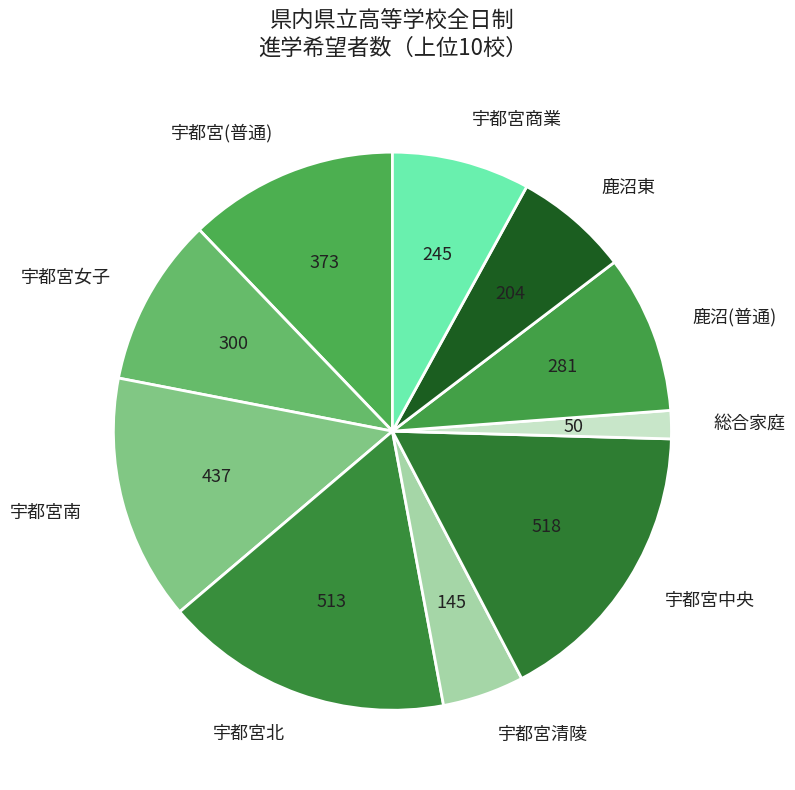

Is there any slice that represents more than half of the pie?

No